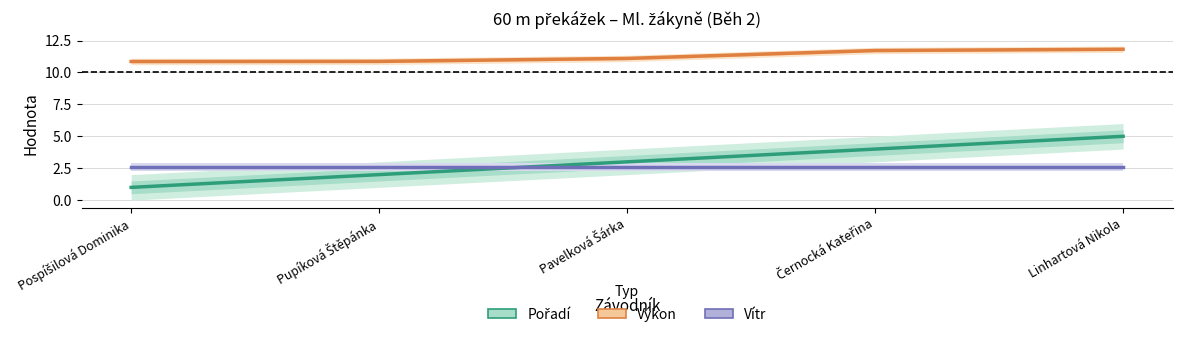

Which series changed the most between Pupíková Štěpánka and Linhartová Nikola?

Pořadí